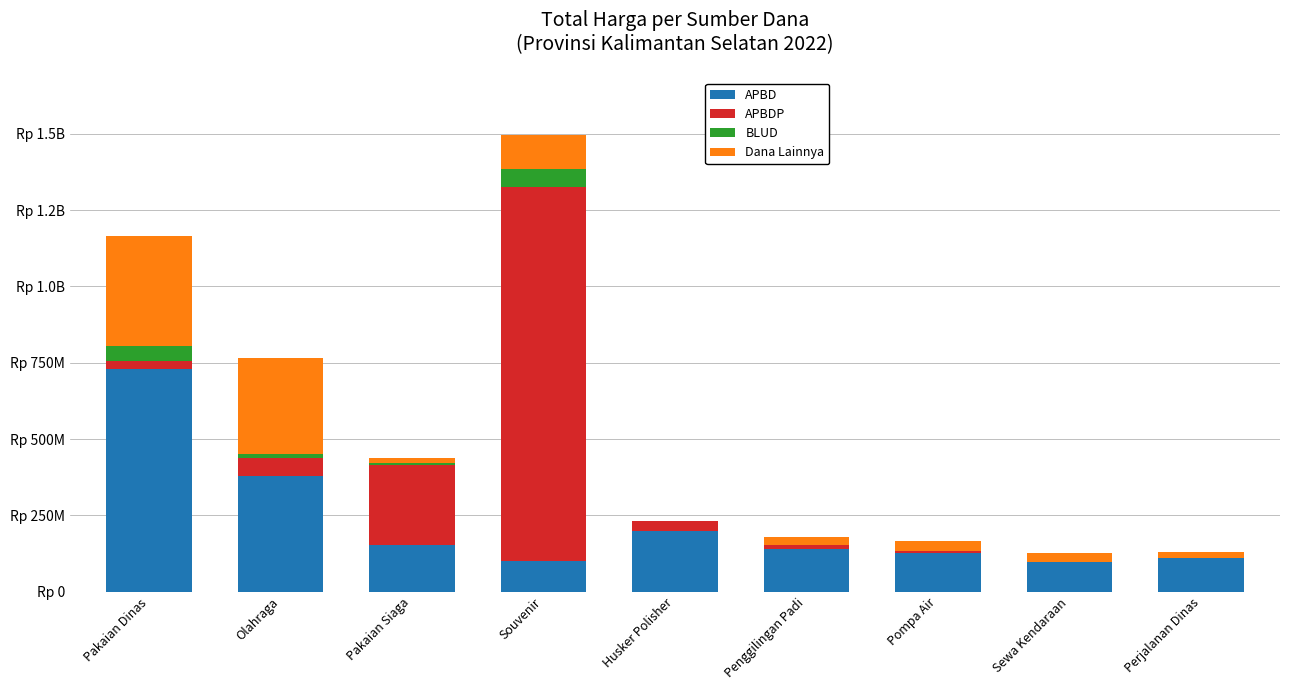

The value of BLUD at Souvenir is 59935000. True or false?

True